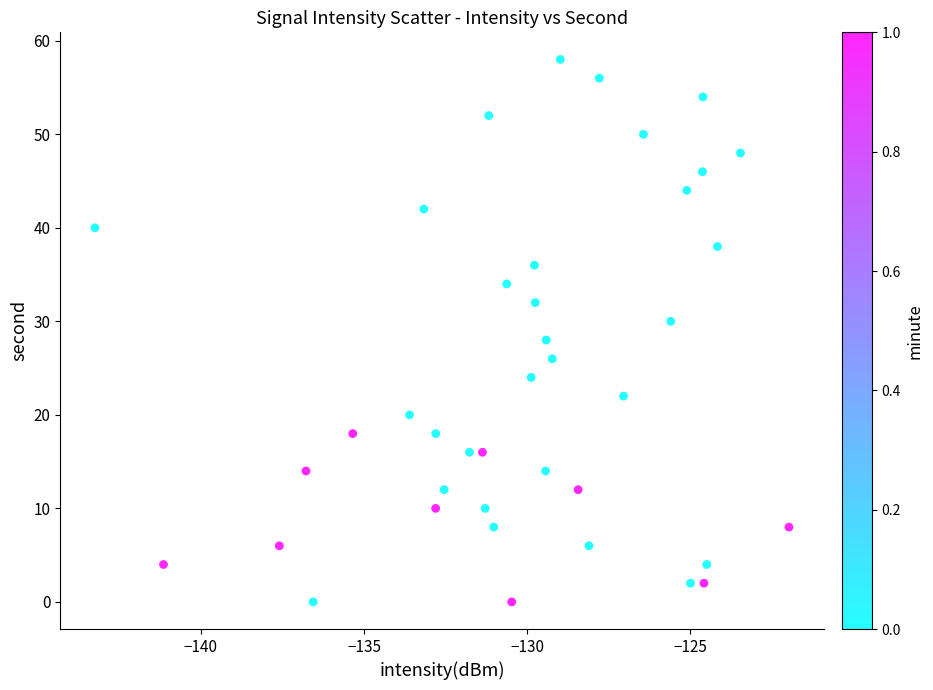

What is the range of Y values (max minus min)?

58